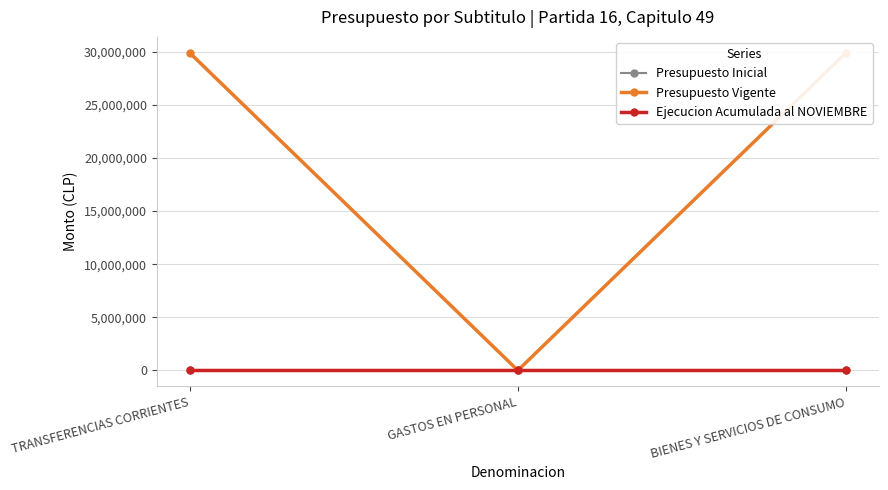

Reading left to right, transcribe all the data shown in this chart.

Presupuesto Inicial: TRANSFERENCIAS CORRIENTES=0	GASTOS EN PERSONAL=0	BIENES Y SERVICIOS DE CONSUMO=0
Presupuesto Vigente: TRANSFERENCIAS CORRIENTES=29906095	GASTOS EN PERSONAL=0	BIENES Y SERVICIOS DE CONSUMO=29906095
Ejecucion Acumulada al NOVIEMBRE: TRANSFERENCIAS CORRIENTES=0	GASTOS EN PERSONAL=0	BIENES Y SERVICIOS DE CONSUMO=0